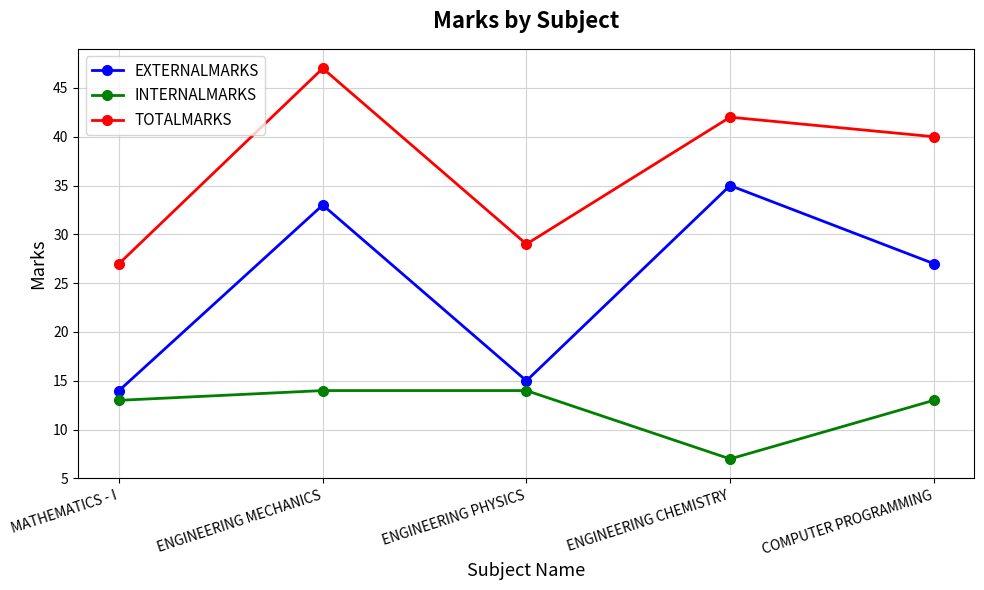

What is the value of the TOTALMARKS point at the 3rd from the left?

29